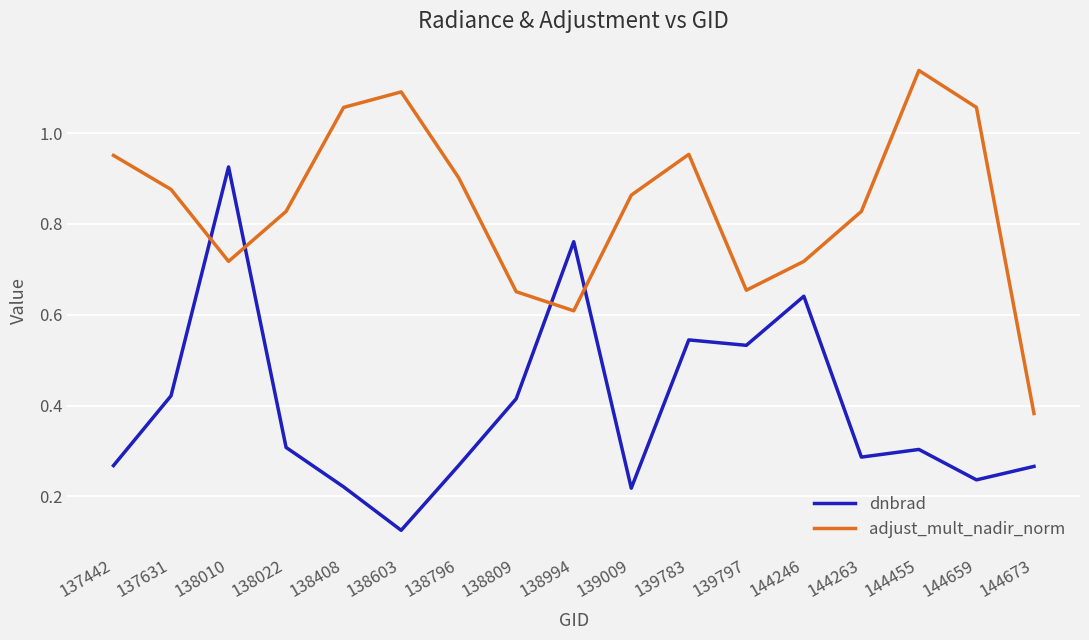

At which label is dnbrad closest to 0?

138603